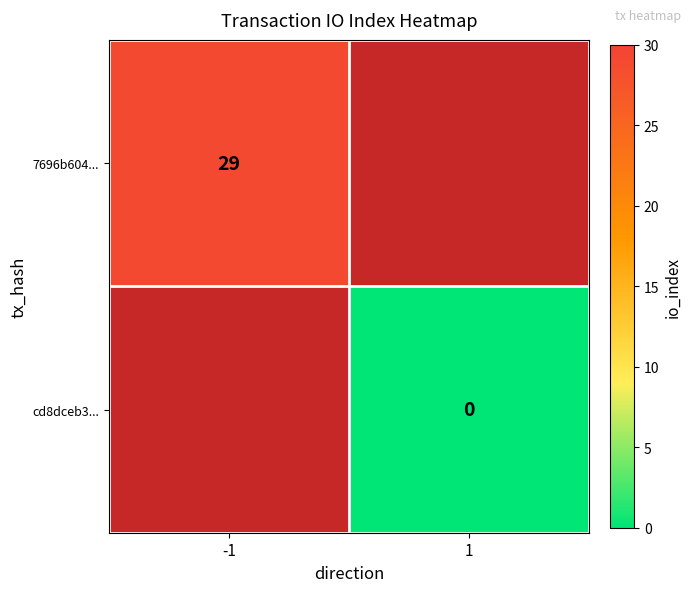

How many categories are shown in the chart?

2